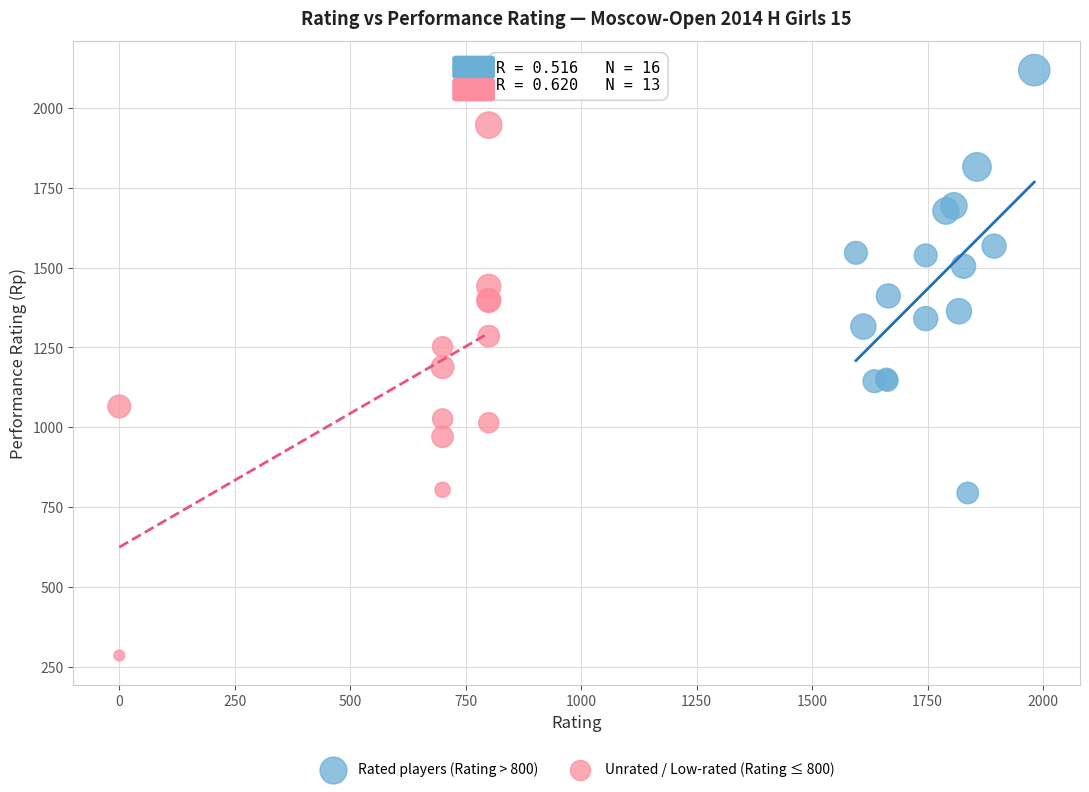

Which series contains the lowest Y value?

Unrated / Low-rated (Rating ≤ 800)